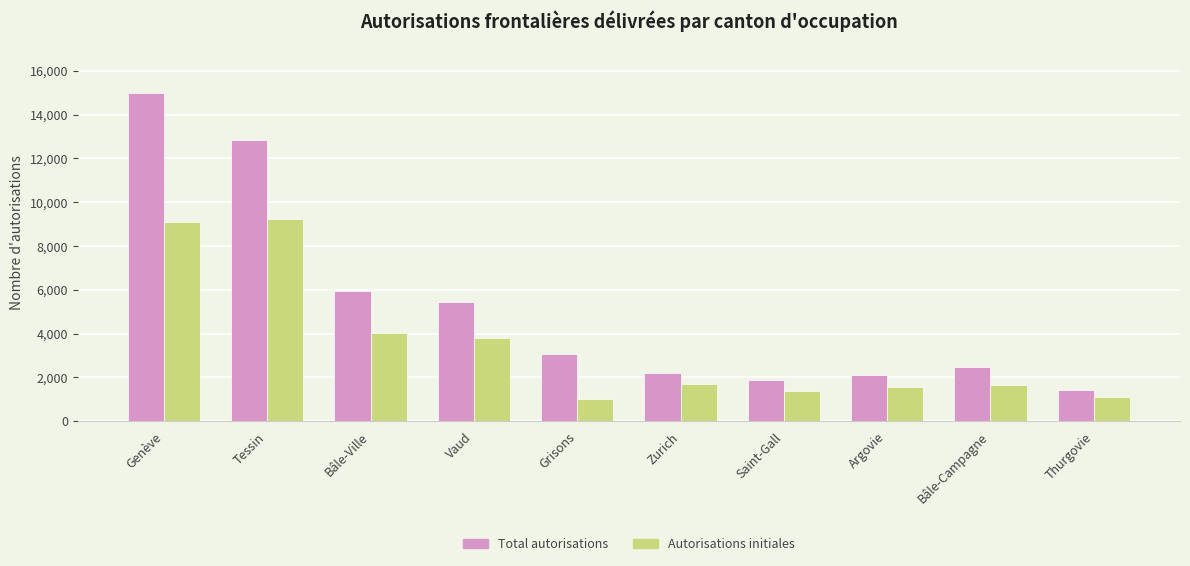

What are all the series names shown in the legend?

Total autorisations, Autorisations initiales